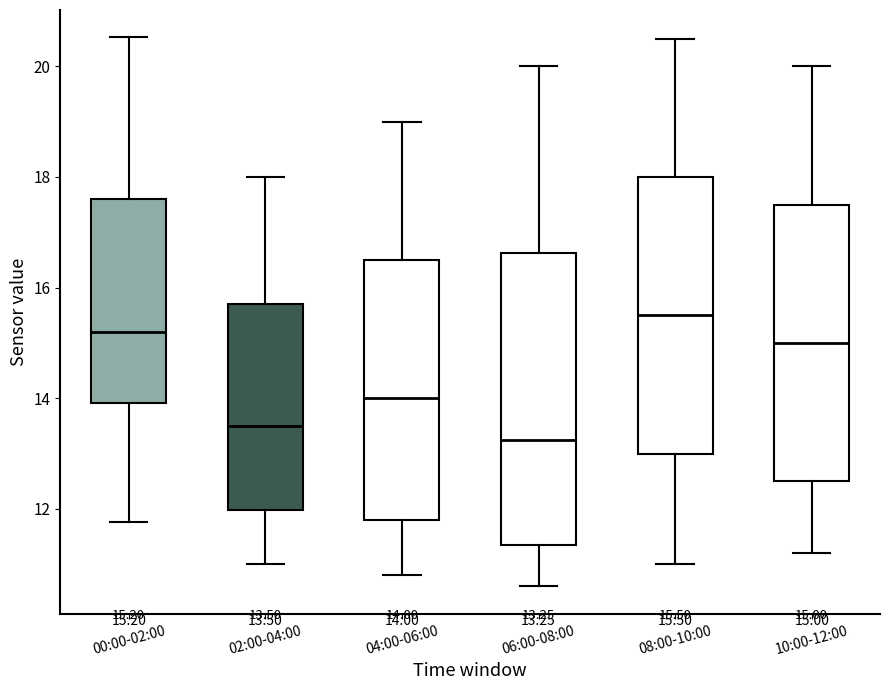

Which box is the tallest, from its lower edge to its upper edge?

06:00-08:00